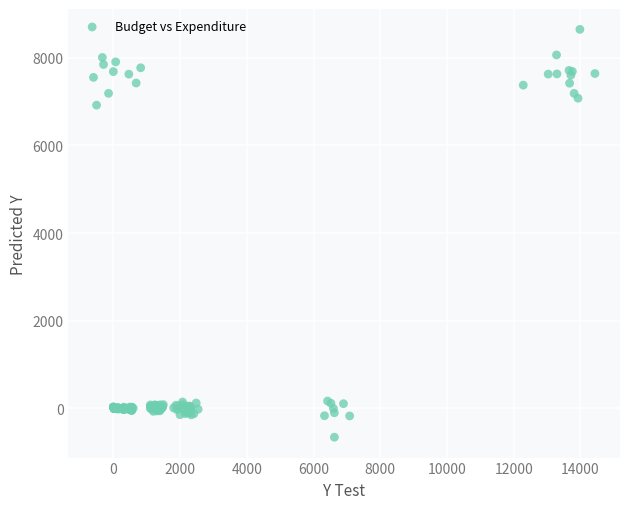

What Y value in the scatter plot is closest to 3993?

6916.2